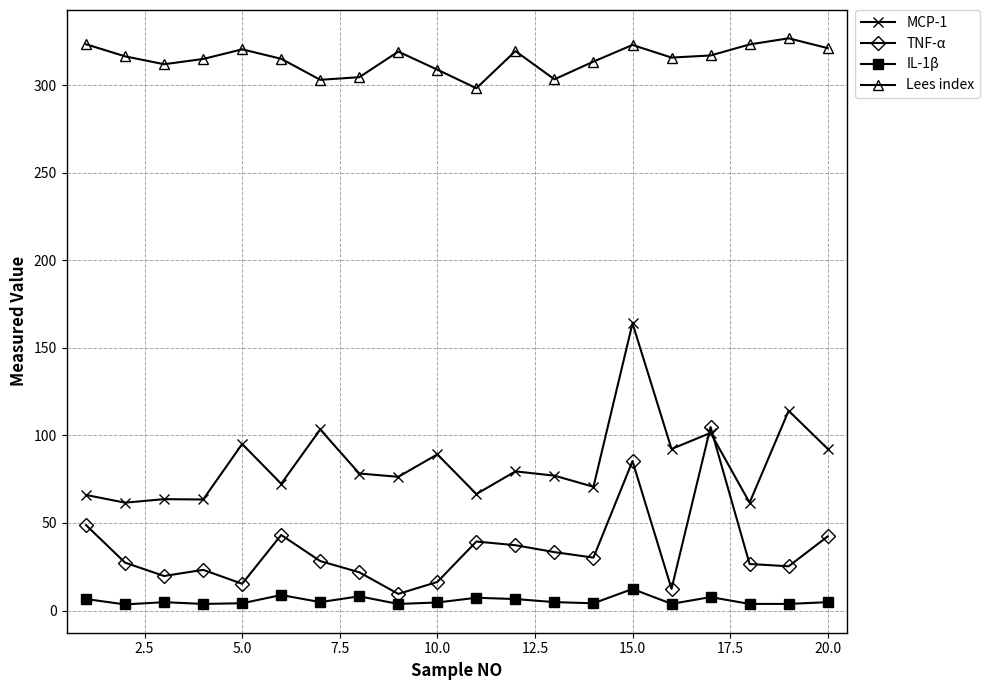

What is the maximum value shown in the chart?

326.7